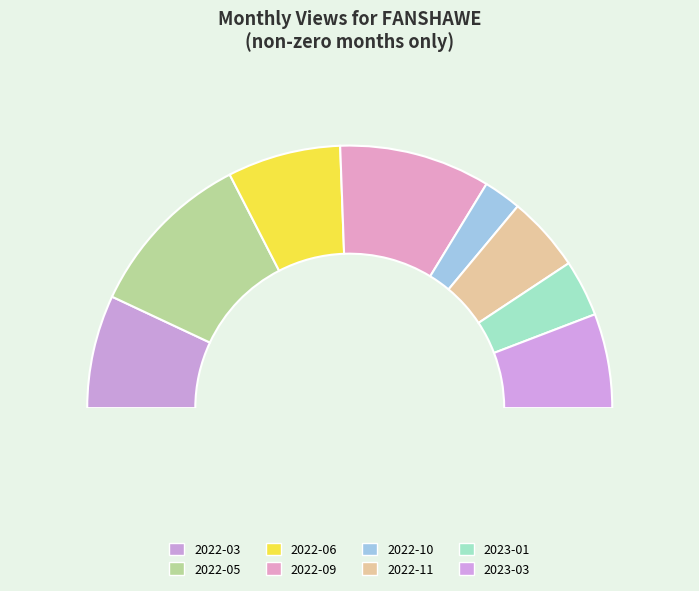

To the nearest percent, what is the difference between the 2022-10 and 2022-03 slice percentages?

9%